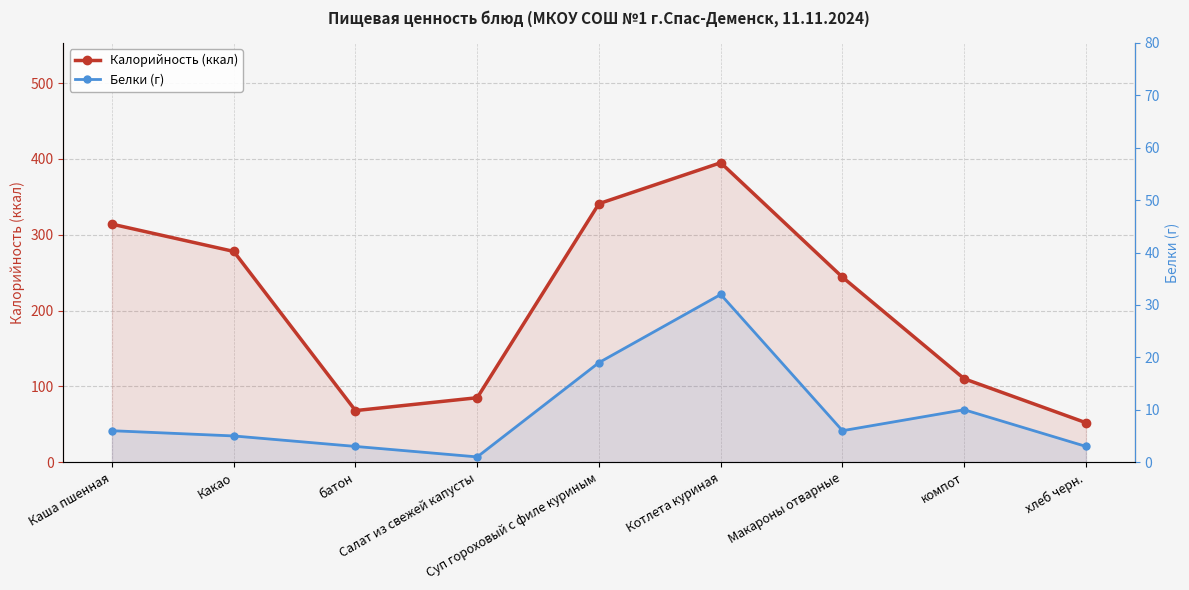

How many values in the Белки (г) series exceed 6?

3